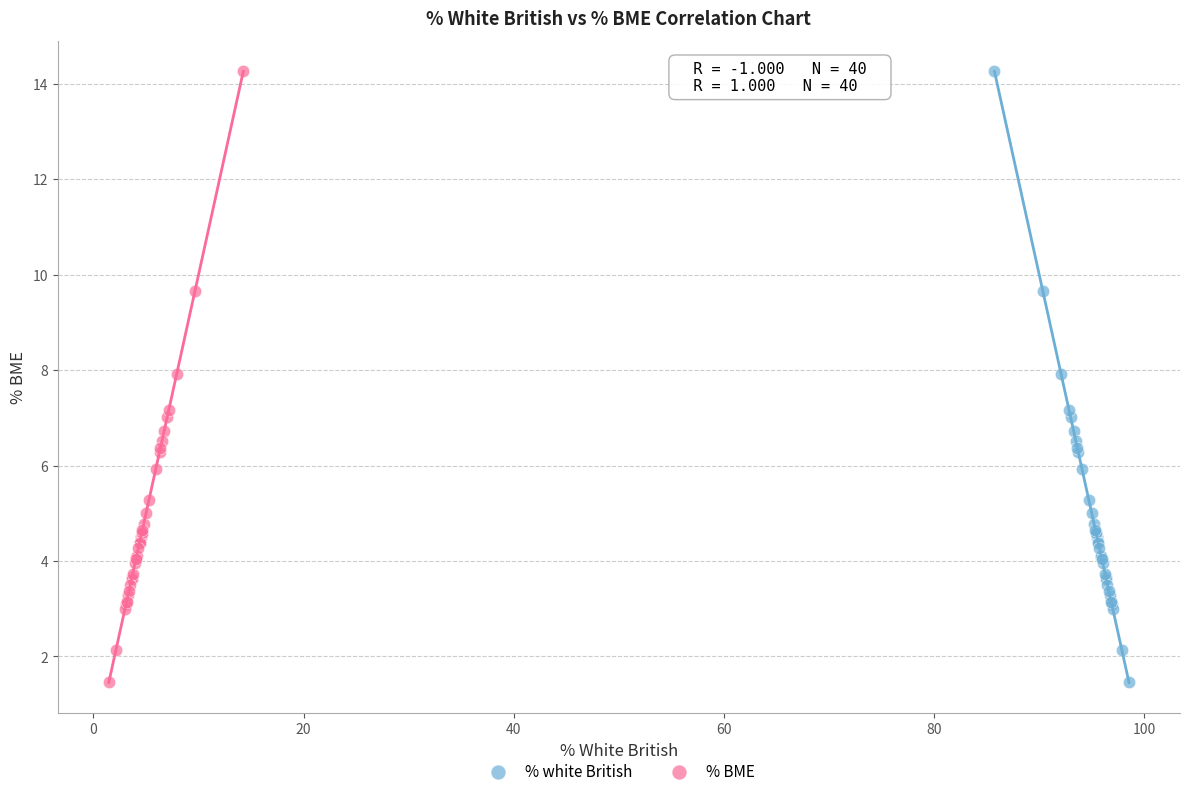

What are all the series names shown in the legend?

% white British, % BME